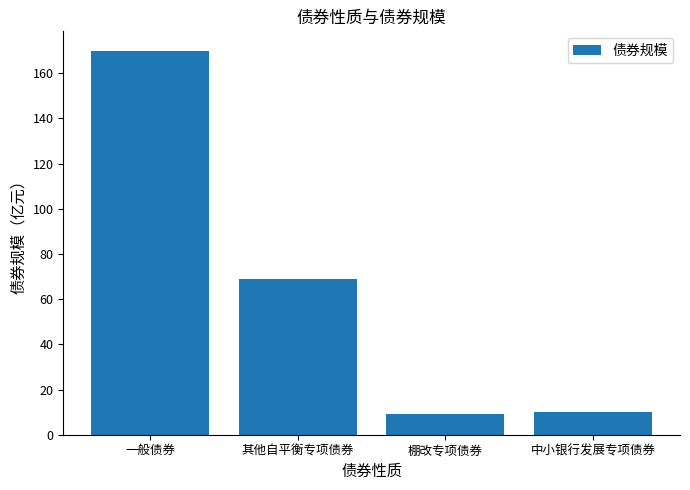

How many series are shown in this chart?

1